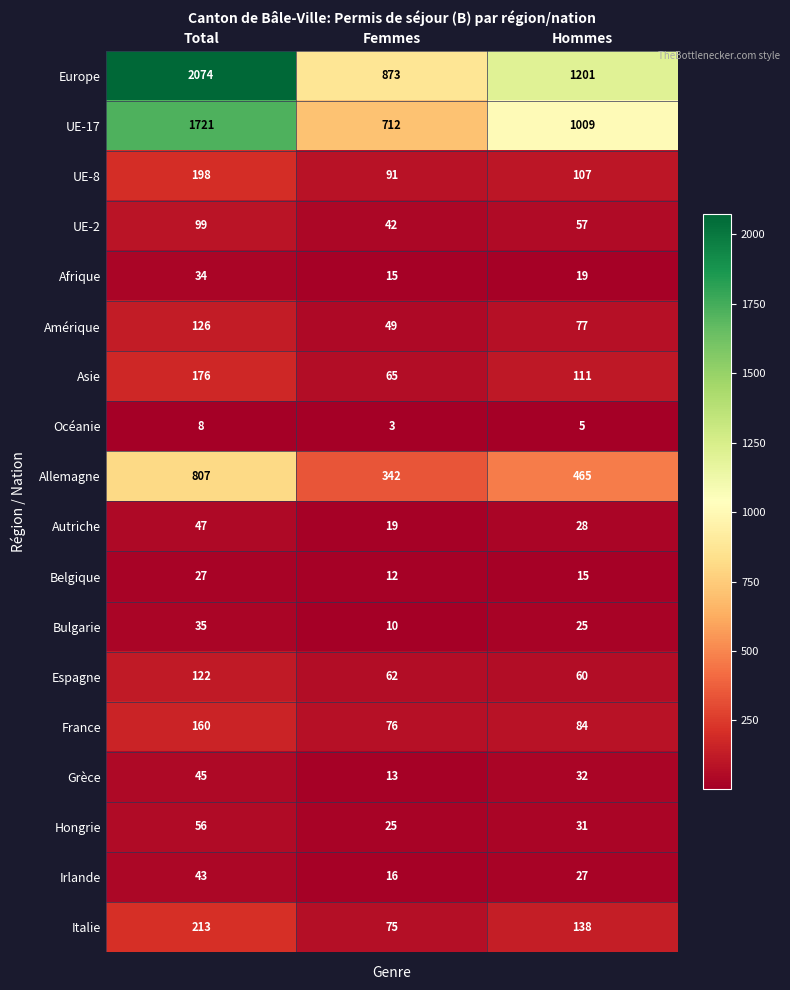

Between Total and Femmes, which series saw the biggest shift?

Europe